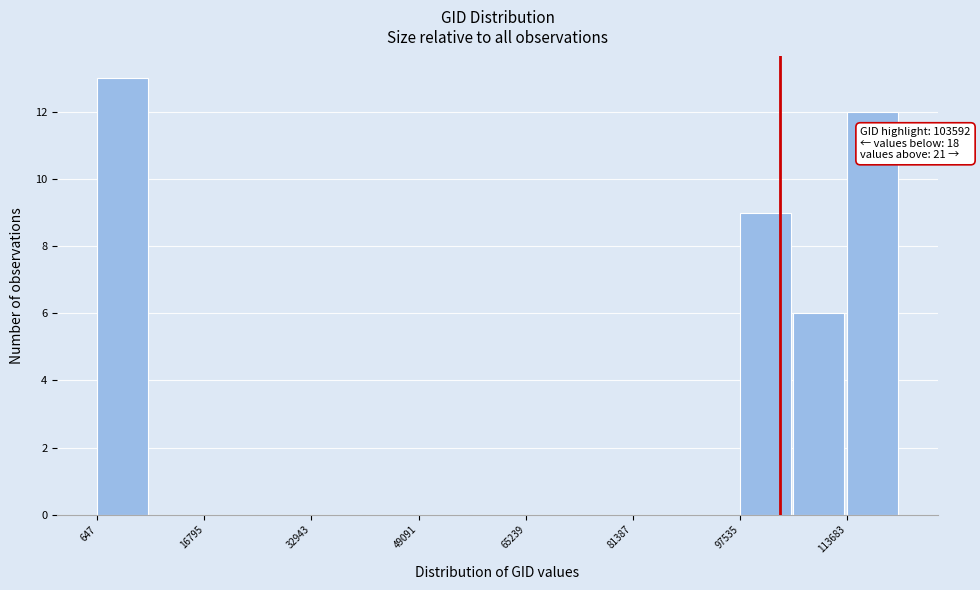

Over which range of the x-axis is the bar tallest?

0 to 8000